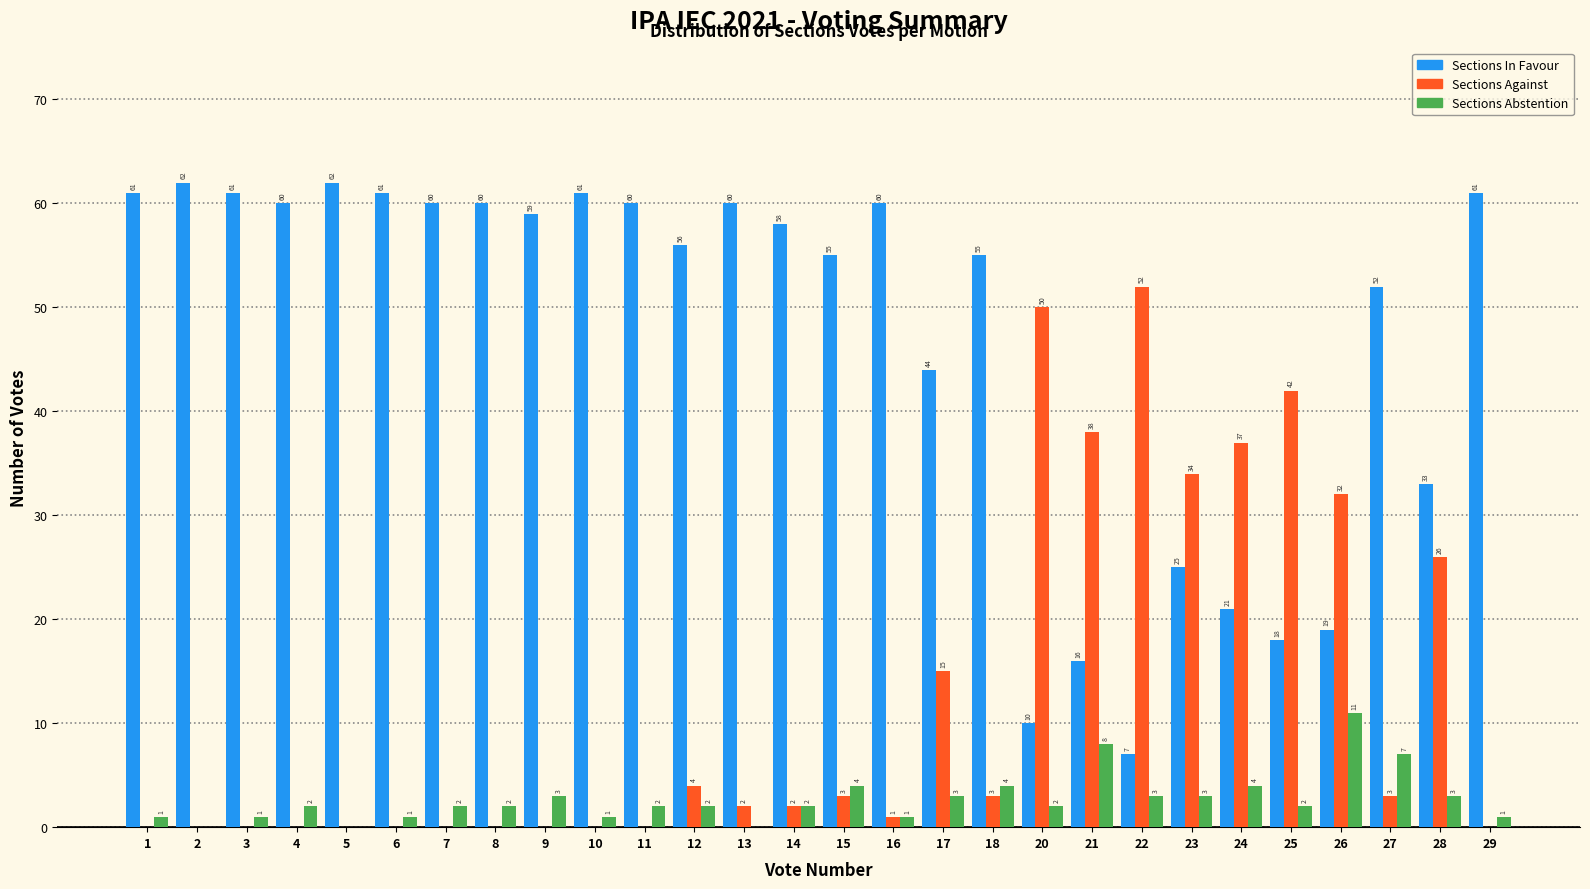

Reading left to right, what are all the values shown in this chart?

Sections In Favour: 1=61	2=62	3=61	4=60	5=62	6=61	7=60	8=60	9=59	10=61	11=60	12=56	13=60	14=58	15=55	16=60	17=44	18=55	20=10	21=16	22=7	23=25	24=21	25=18	26=19	27=52	28=33	29=61
Sections Against: 1=0	2=0	3=0	4=0	5=0	6=0	7=0	8=0	9=0	10=0	11=0	12=4	13=2	14=2	15=3	16=1	17=15	18=3	20=50	21=38	22=52	23=34	24=37	25=42	26=32	27=3	28=26	29=0
Sections Abstention: 1=1	2=0	3=1	4=2	5=0	6=1	7=2	8=2	9=3	10=1	11=2	12=2	13=0	14=2	15=4	16=1	17=3	18=4	20=2	21=8	22=3	23=3	24=4	25=2	26=11	27=7	28=3	29=1